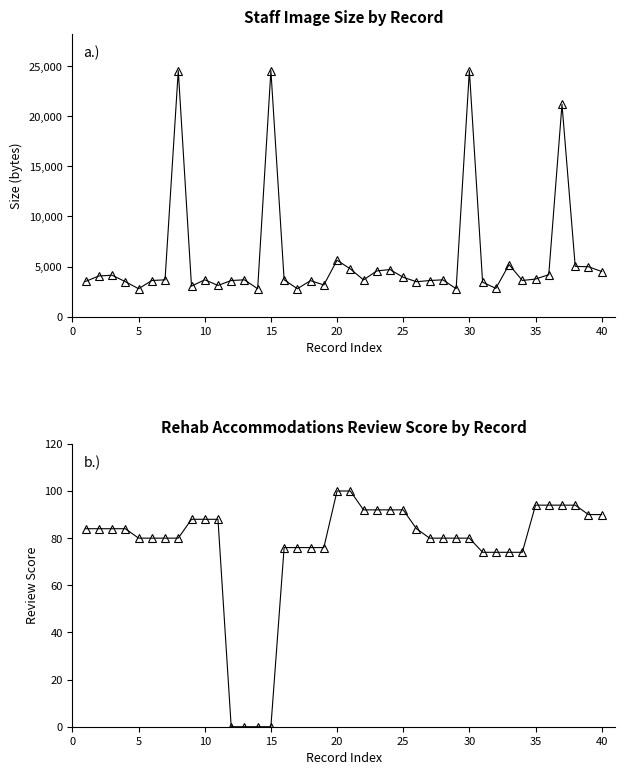

True or false: rehabs_base.review_accommodations_amenities and staff_image.size intersect in this chart.

False